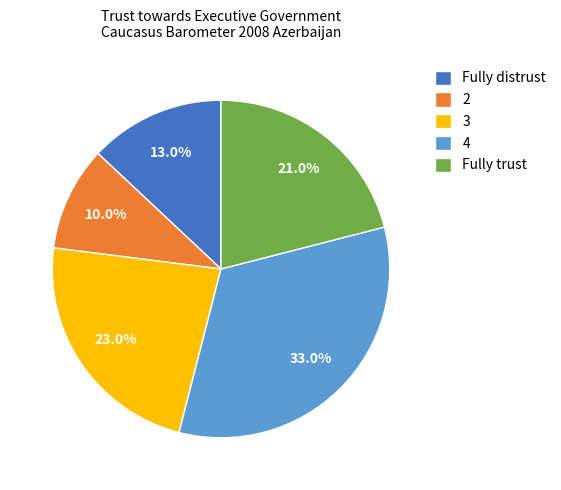

Count the number of slices in the pie.

5